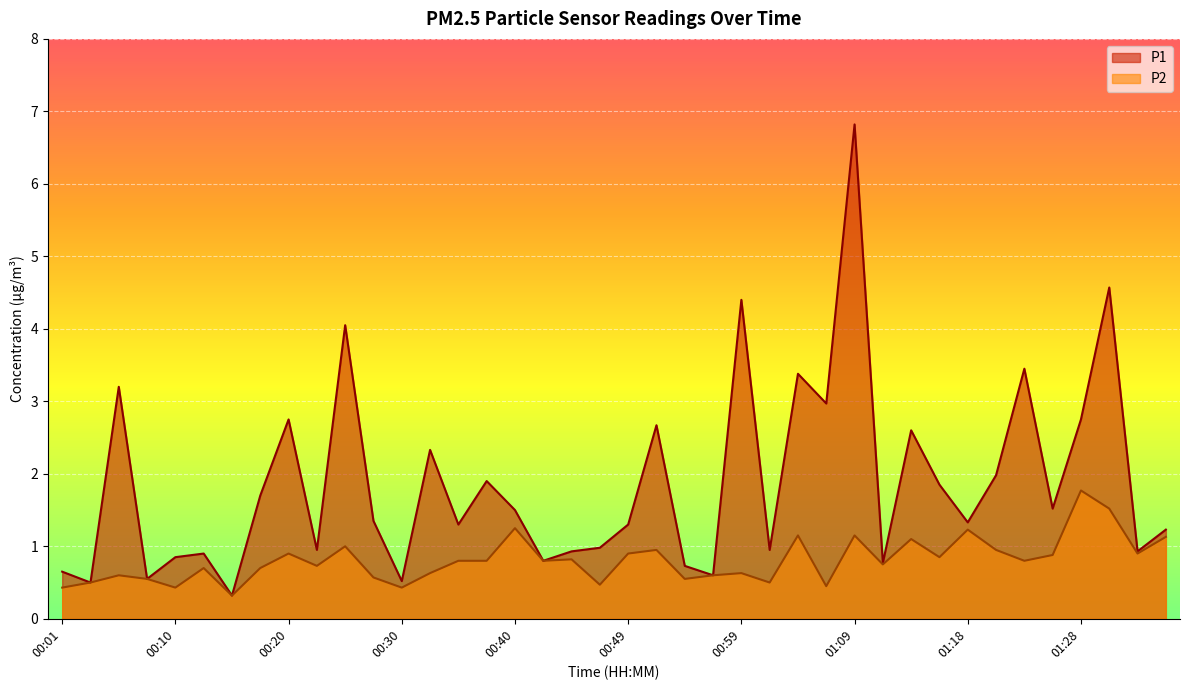

Reading right to left, transcribe all the data shown in this chart.

P1: 1.2	0.9	4.6	2.8	1.5	3.5	2.0	1.3	1.9	2.6	0.8	6.8	3.0	3.4	0.9	4.4	0.6	0.7	2.7	1.3	1.0	0.9	0.8	1.5	1.9	1.3	2.3	0.5	1.4	4.0	0.9	2.8	1.7	0.3	0.9	0.8	0.6	3.2	0.5	0.7
P2: 1.1	0.9	1.5	1.8	0.9	0.8	0.9	1.2	0.8	1.1	0.8	1.1	0.5	1.1	0.5	0.6	0.6	0.6	0.9	0.9	0.5	0.8	0.8	1.2	0.8	0.8	0.6	0.4	0.6	1.0	0.7	0.9	0.7	0.3	0.7	0.4	0.6	0.6	0.5	0.4